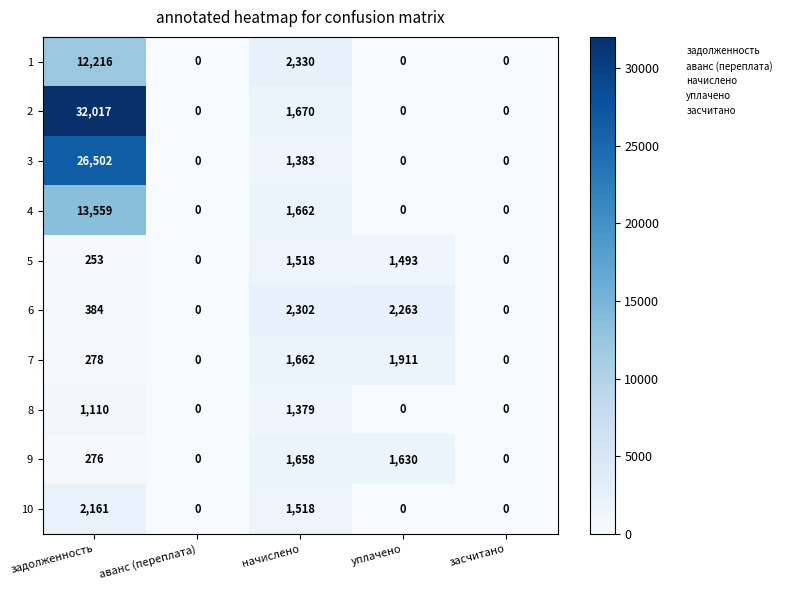

Which series has the largest total across all categories?

2